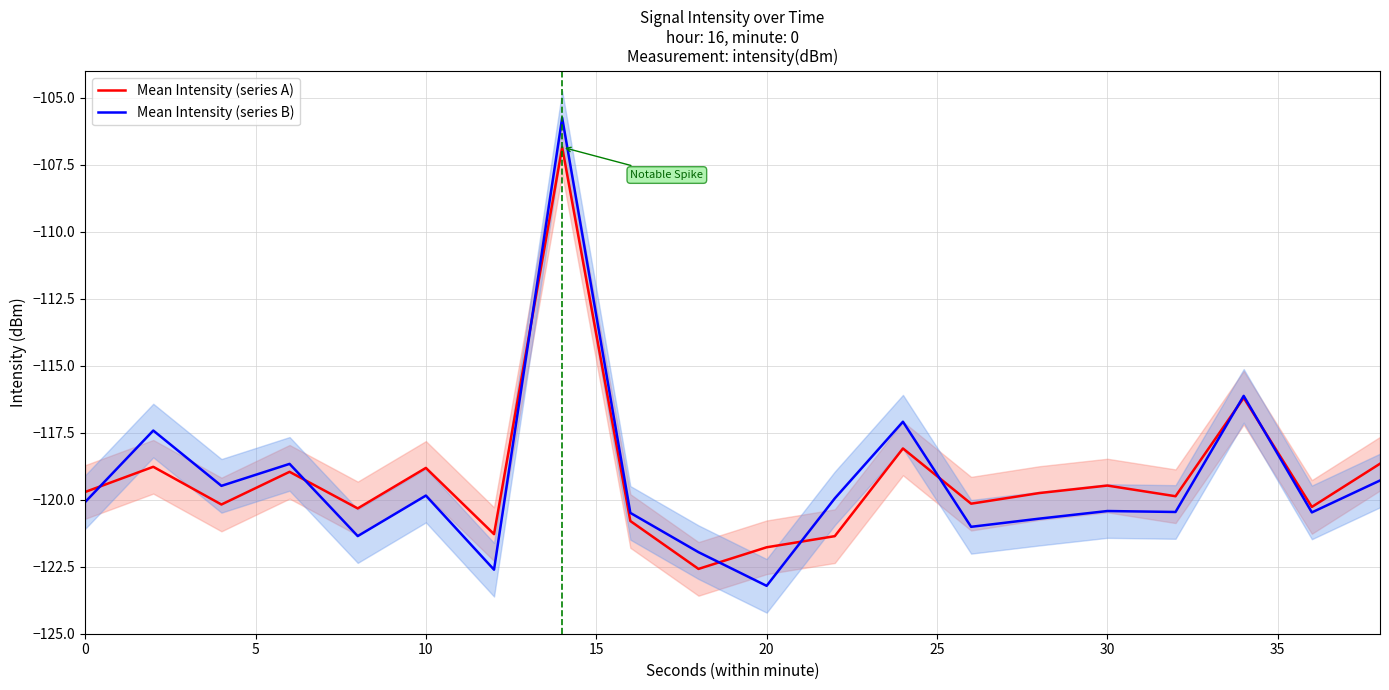

Is it true that Mean Intensity (series B) equals -120.4 at 30?

True